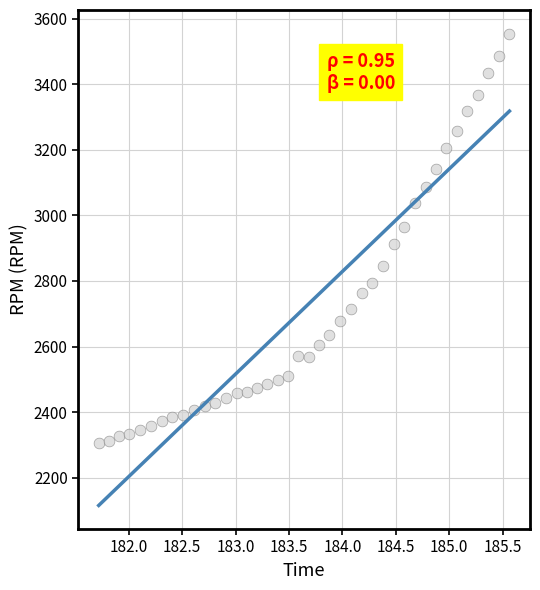

What is the range of Y values (max minus min)?

1249